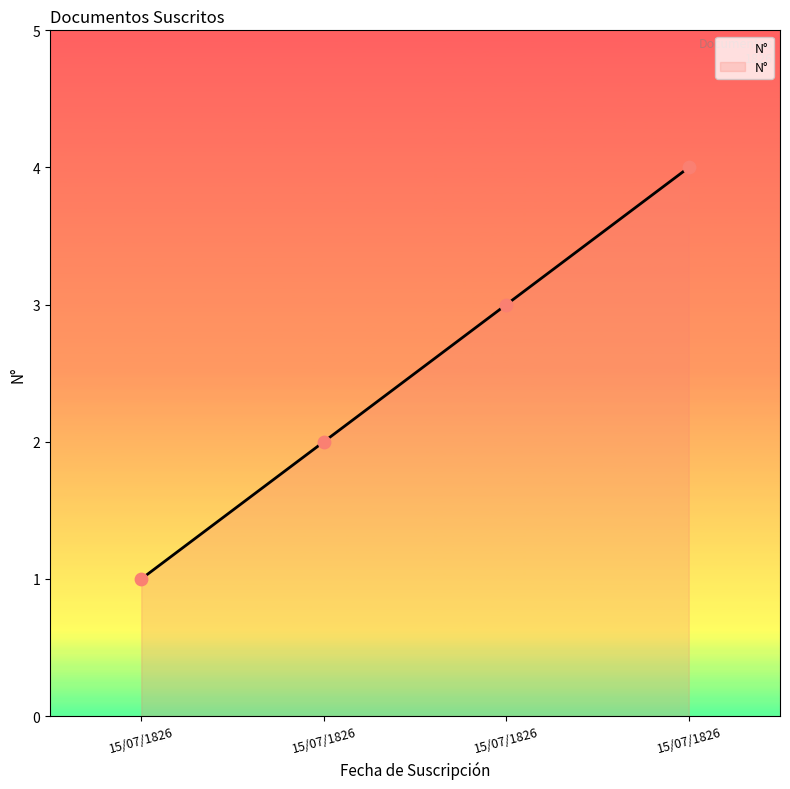

What is the ratio of the value at 15/07/1826 to the value at 15/07/1826?

1.5